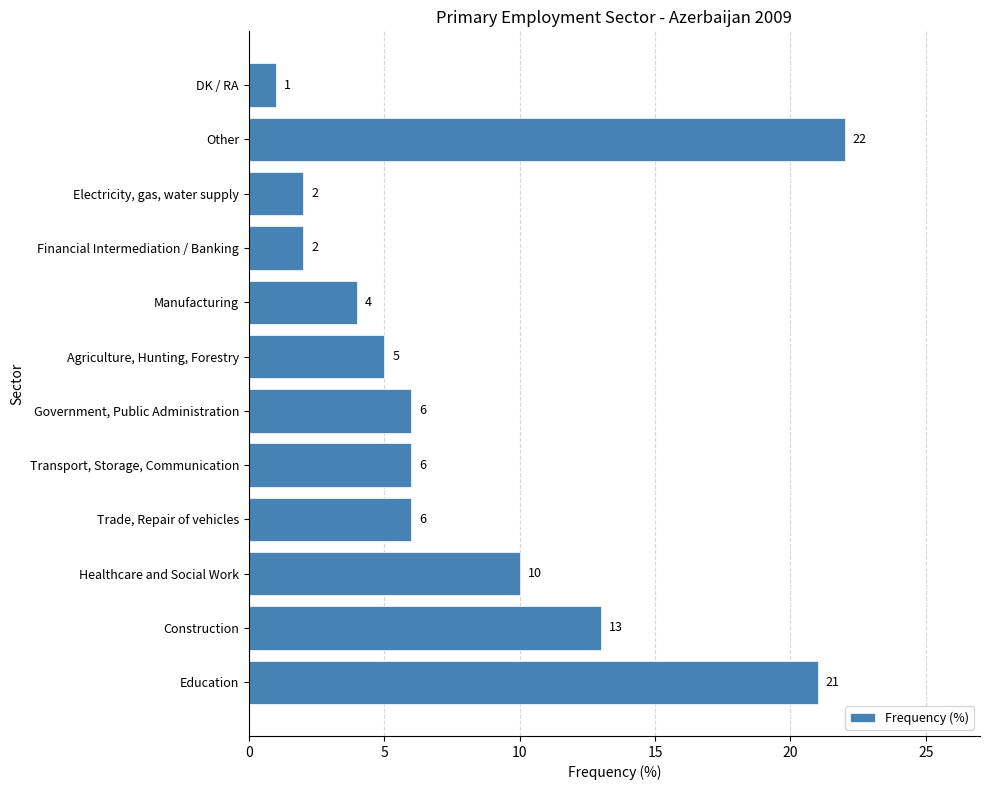

Between Transport, Storage, Communication and Healthcare and Social Work, which is larger?

Healthcare and Social Work